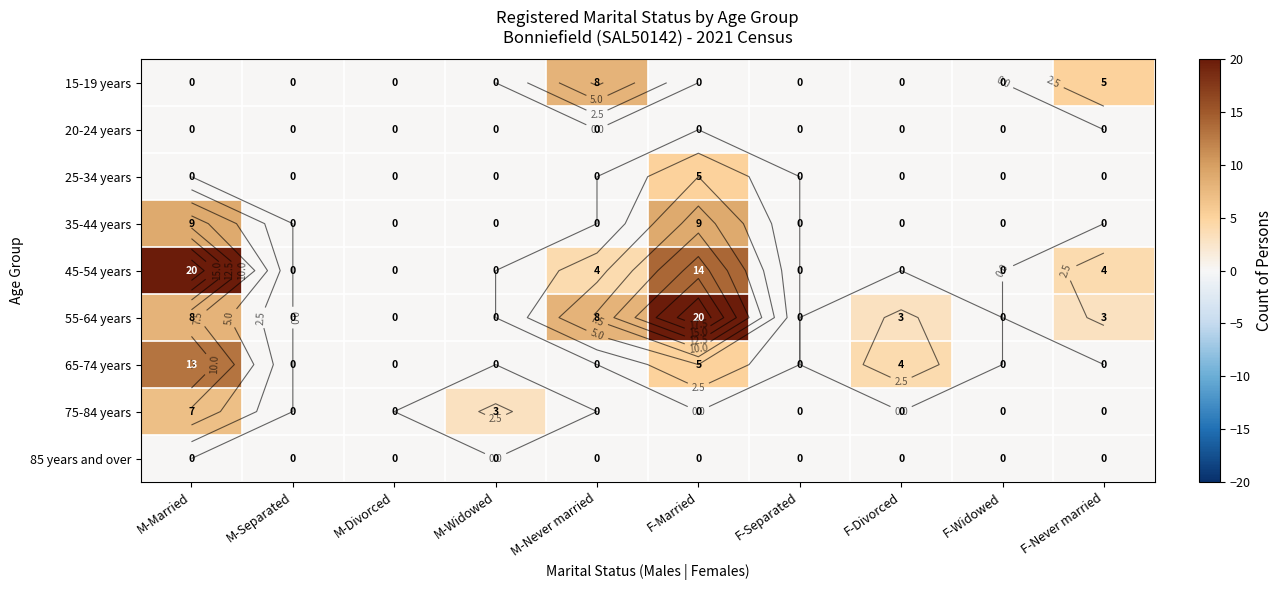

The value of 45-54 years at M-Never married is 2. True or false?

False